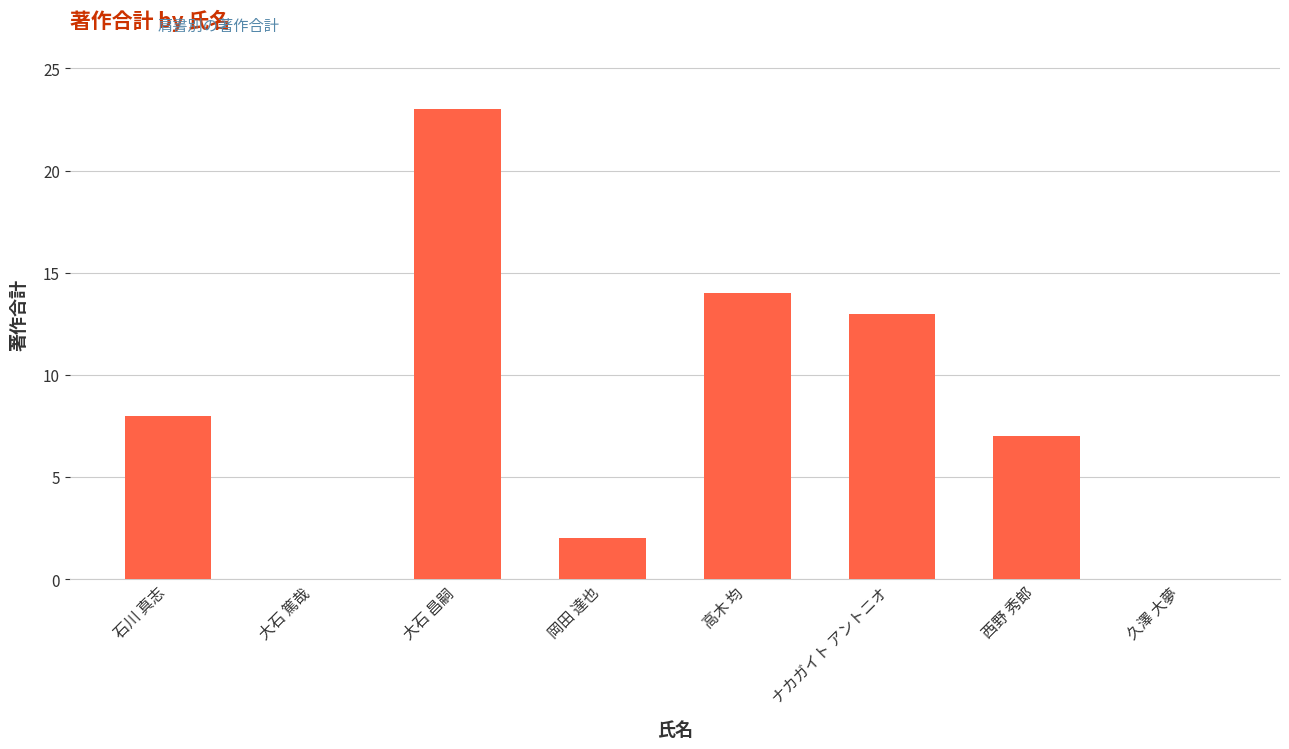

Is it true that the value at 高木 均 is 14?

True